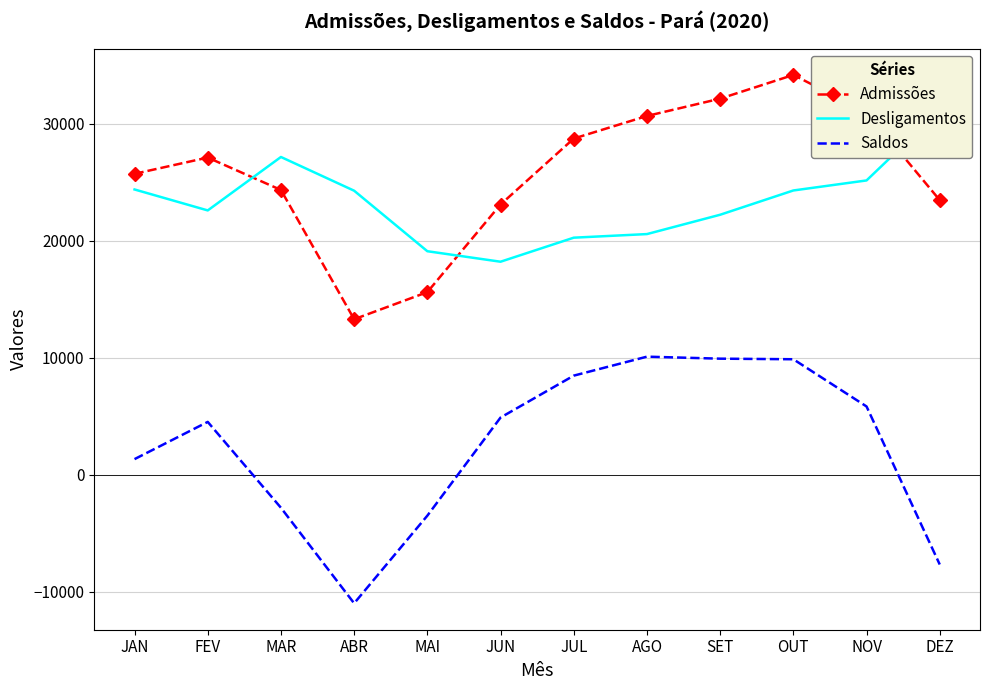

Does the chart have visible grid lines?

Yes